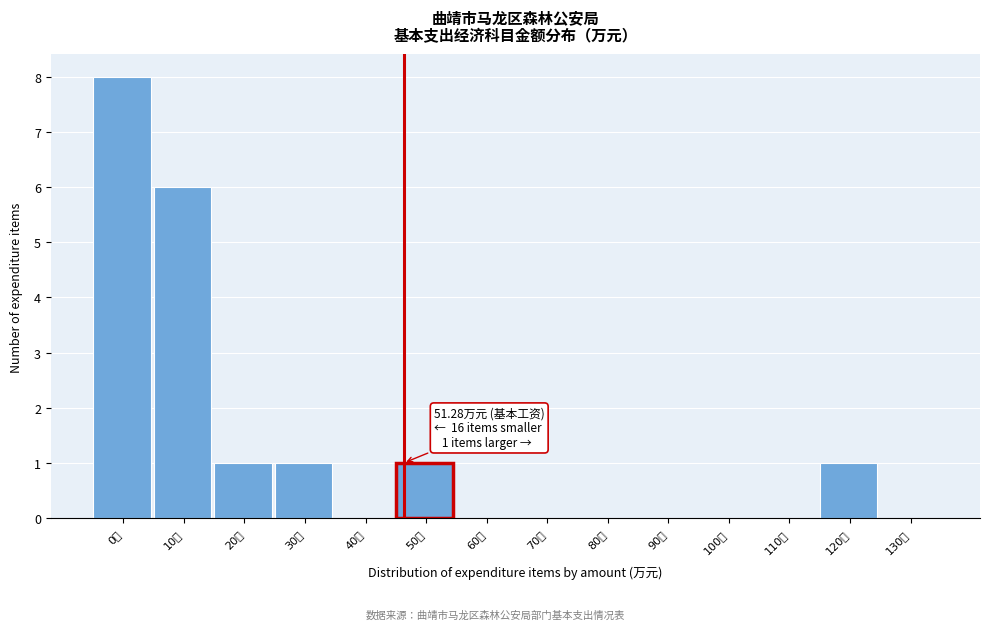

Reading left to right, what are all the values shown in this chart?

0万=8	10万=6	20万=1	30万=1	40万=0	50万=1	60万=0	70万=0	80万=0	90万=0	100万=0	110万=0	120万=1	130万=0